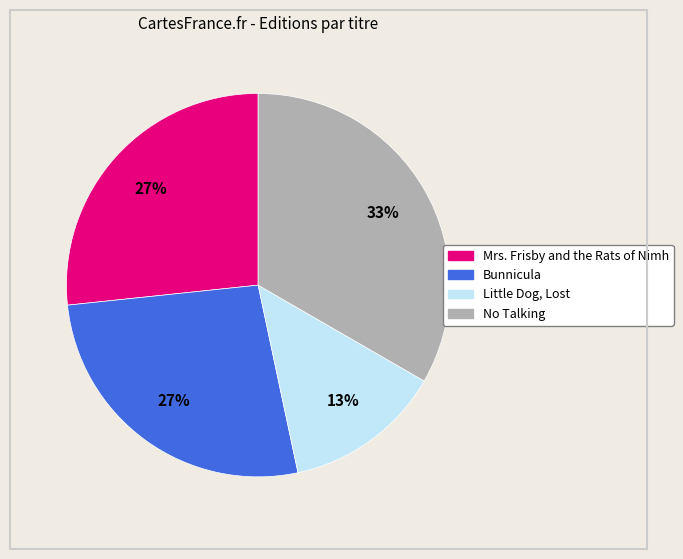

Which slice is the largest?

No Talking